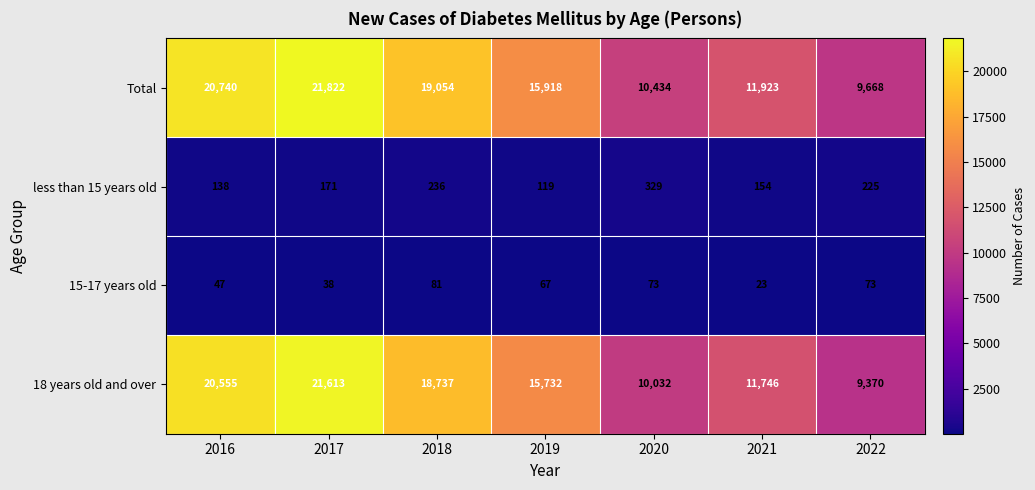

At which category does the chart reach its peak across all series?

2017